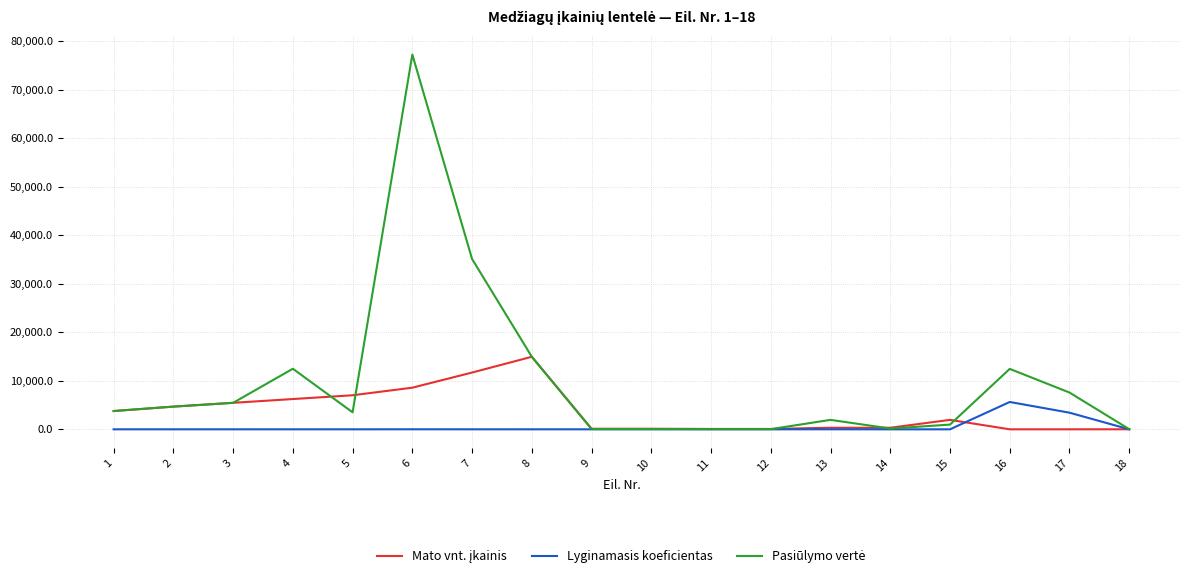

At which category is the sum across all series the highest?

6